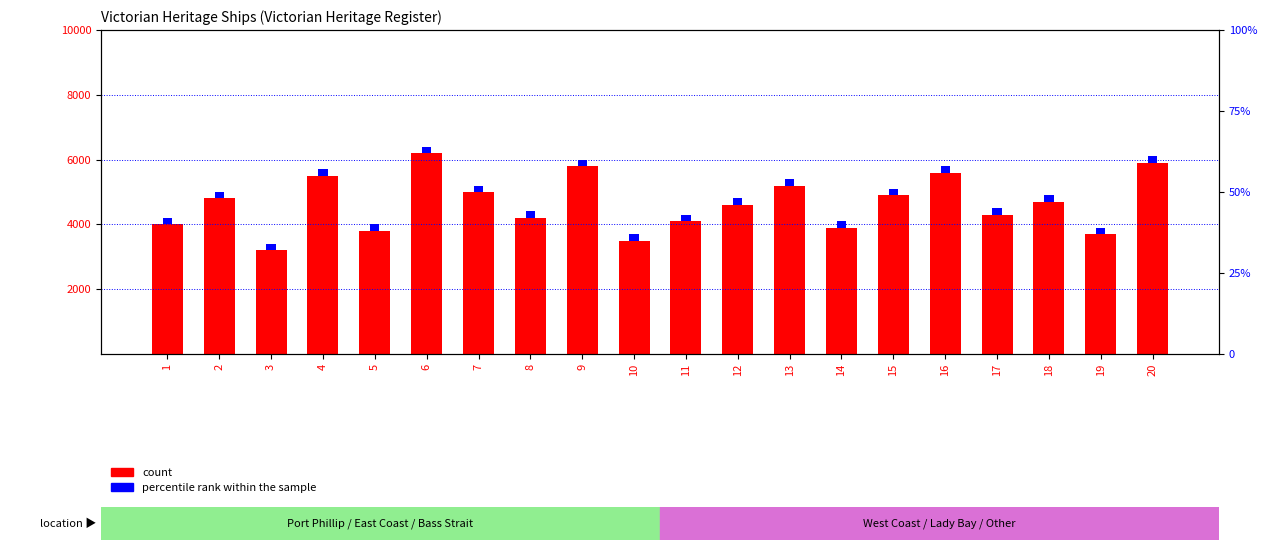

How many data points does each series have?

20